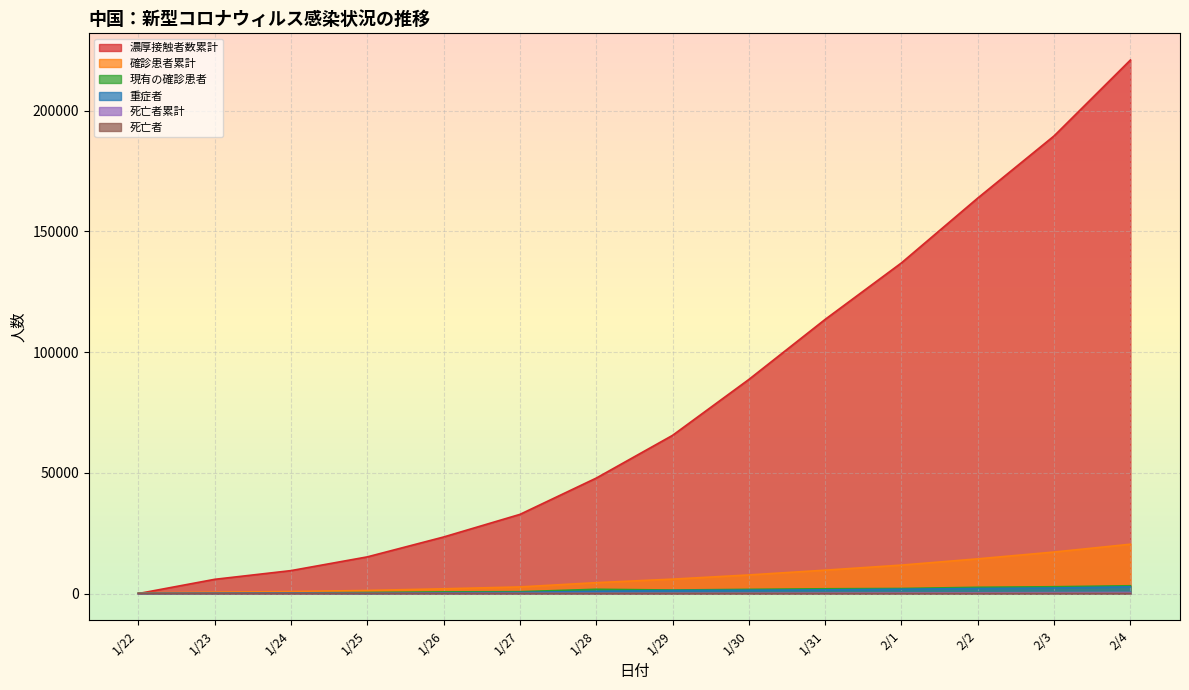

True or false: 確診患者累計 and 重症者 intersect in this chart.

False